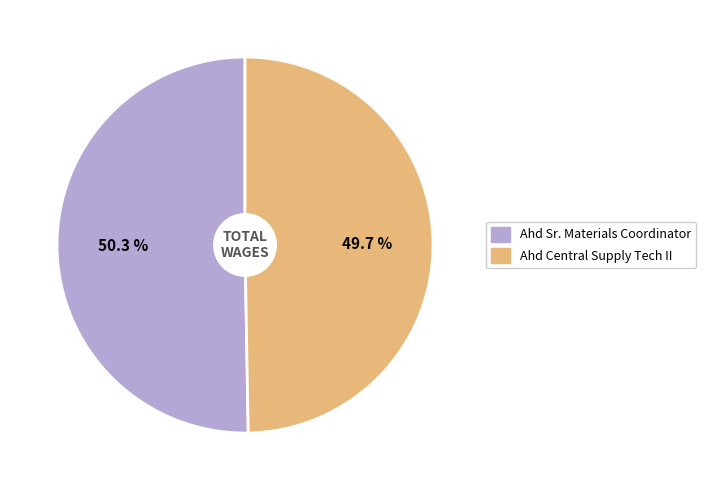

Which category has the smallest portion of the pie?

Ahd Central Supply Tech II